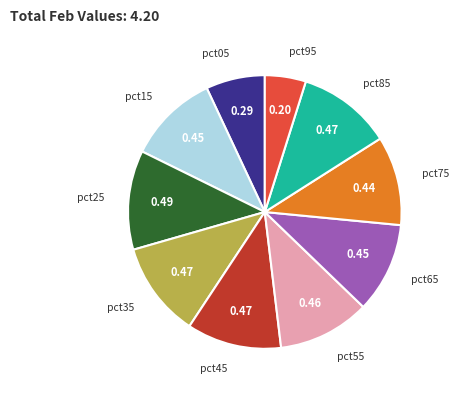

Is there any slice that represents more than half of the pie?

No